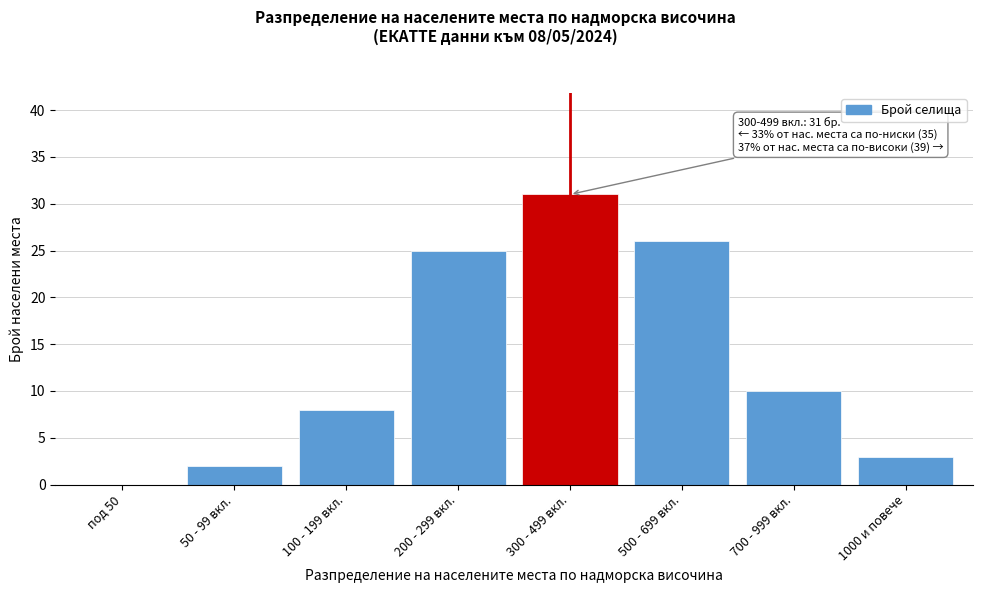

Reading left to right, extract all data points from this chart.

под 50=0	50 - 99 вкл.=2	100 - 199 вкл.=8	200 - 299 вкл.=25	300 - 499 вкл.=31	500 - 699 вкл.=26	700 - 999 вкл.=10	1000 и повече=3